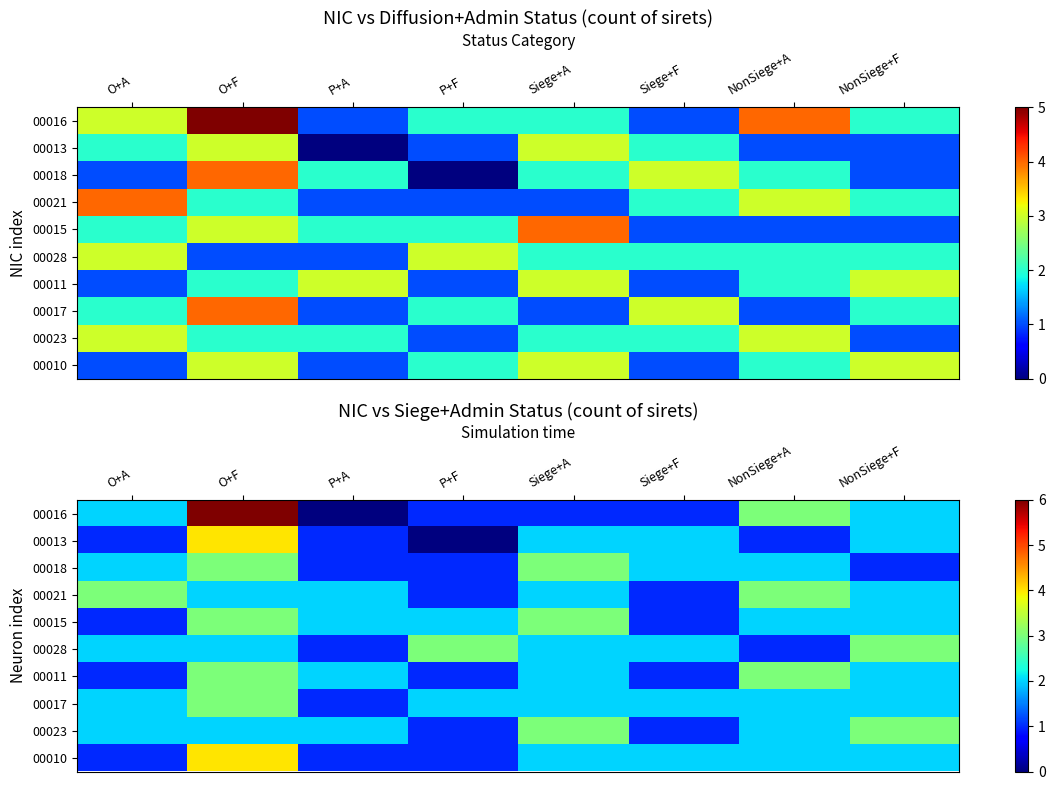

What is the maximum value shown in the chart?

6